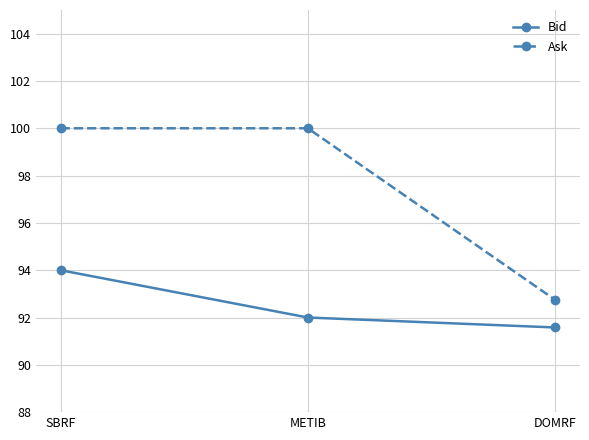

Rank the series at DOMRF from highest to lowest value.

Ask, Bid